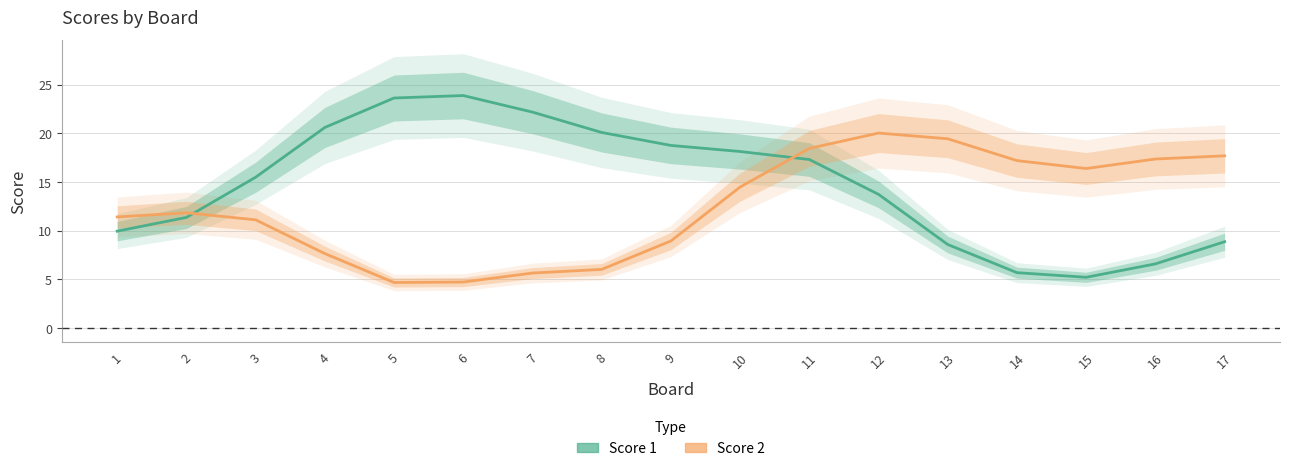

Reading left to right, transcribe all the data shown in this chart.

Score 1: 9.9	11.4	15.5	20.6	23.6	23.9	22.2	20.1	18.8	18.1	17.3	13.7	8.6	5.7	5.2	6.6	8.9
Score 2: 11.4	11.8	11.1	7.6	4.7	4.7	5.6	6.0	8.9	14.5	18.4	20.0	19.4	17.2	16.4	17.4	17.7